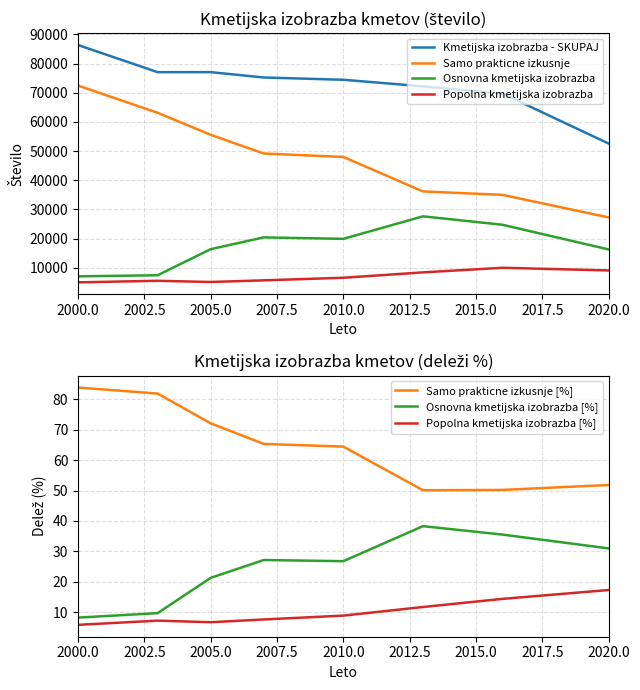

Read the Osnovna kmetijska izobrazba value at 2003, to the nearest 100.

7400